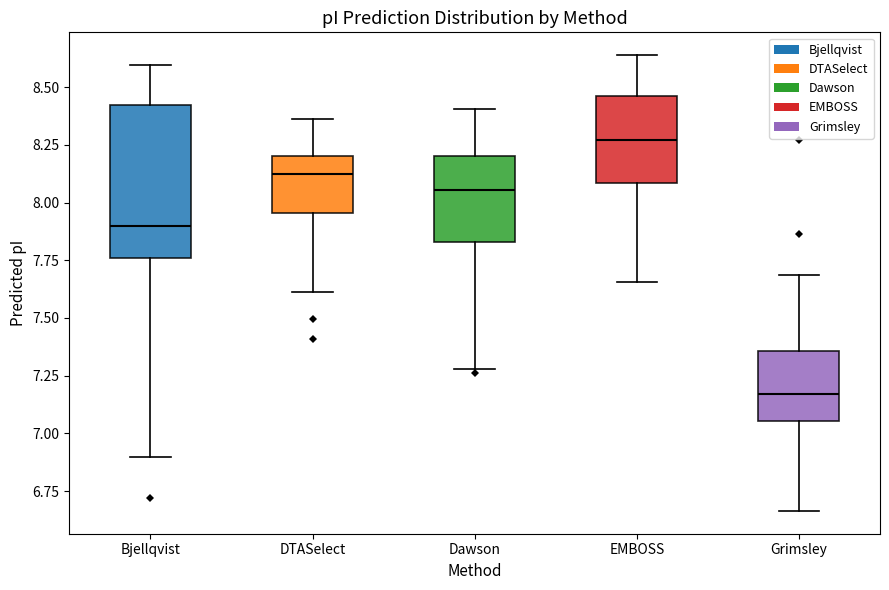

Reading left to right, transcribe this box plot: for each box, give where its median line is, the range the box spans, and where its two whiskers end, as read against the y-axis. The values are not printed on the chart, so give them approximately, as read against the axis.

Bjellqvist: median 7.90, box 7.75 to 8.40, whiskers 6.90 to 8.60
DTASelect: median 8.15, box 7.95 to 8.20, whiskers 7.60 to 8.35
Dawson: median 8.05, box 7.85 to 8.20, whiskers 7.30 to 8.40
EMBOSS: median 8.25, box 8.10 to 8.45, whiskers 7.65 to 8.65
Grimsley: median 7.15, box 7.05 to 7.35, whiskers 6.65 to 7.70